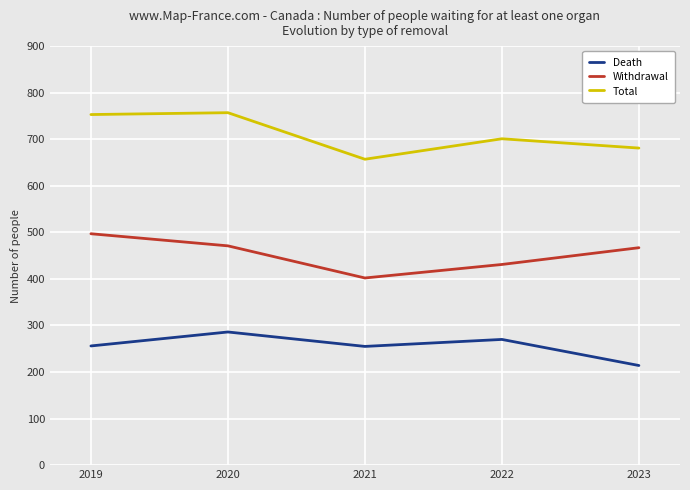

Count the number of categories in the chart.

5